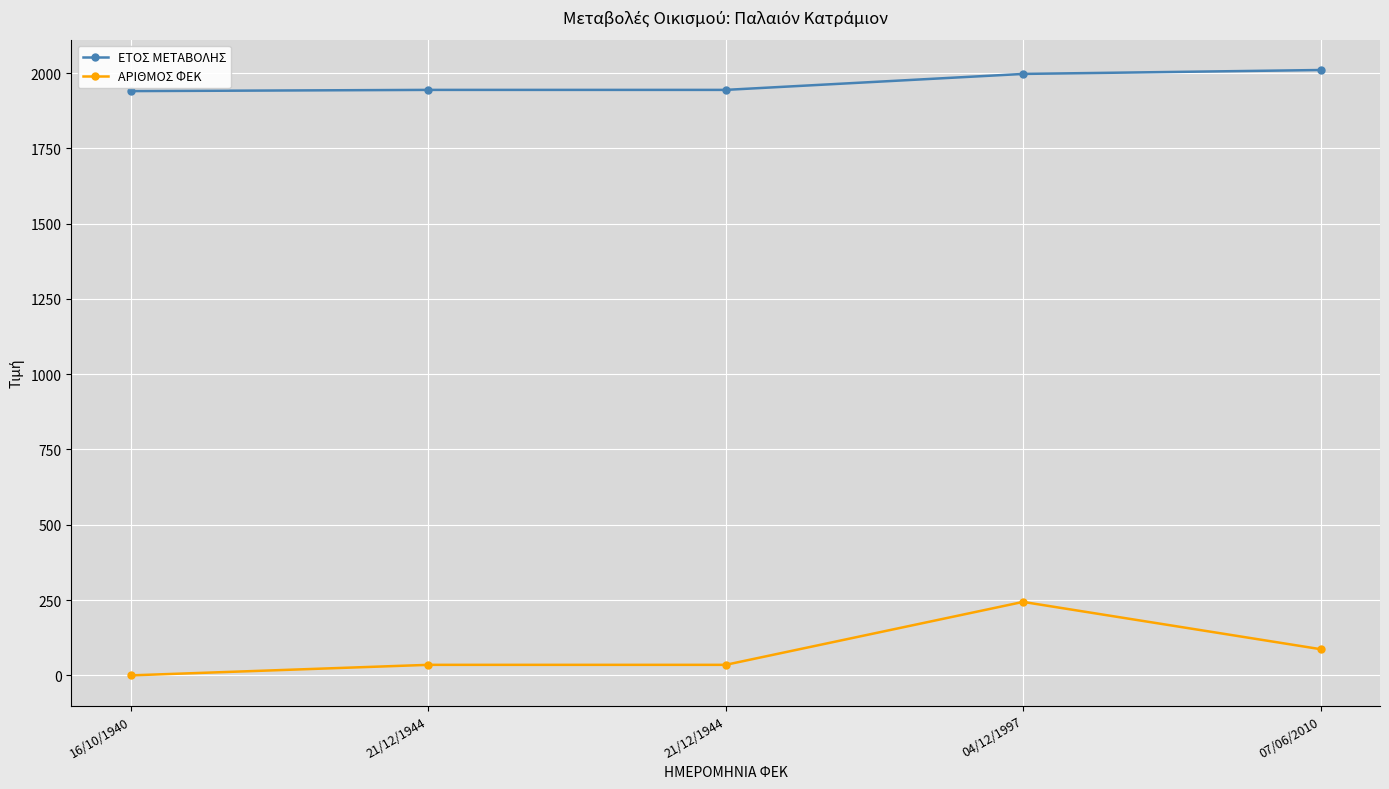

How many lines are shown in the chart?

2